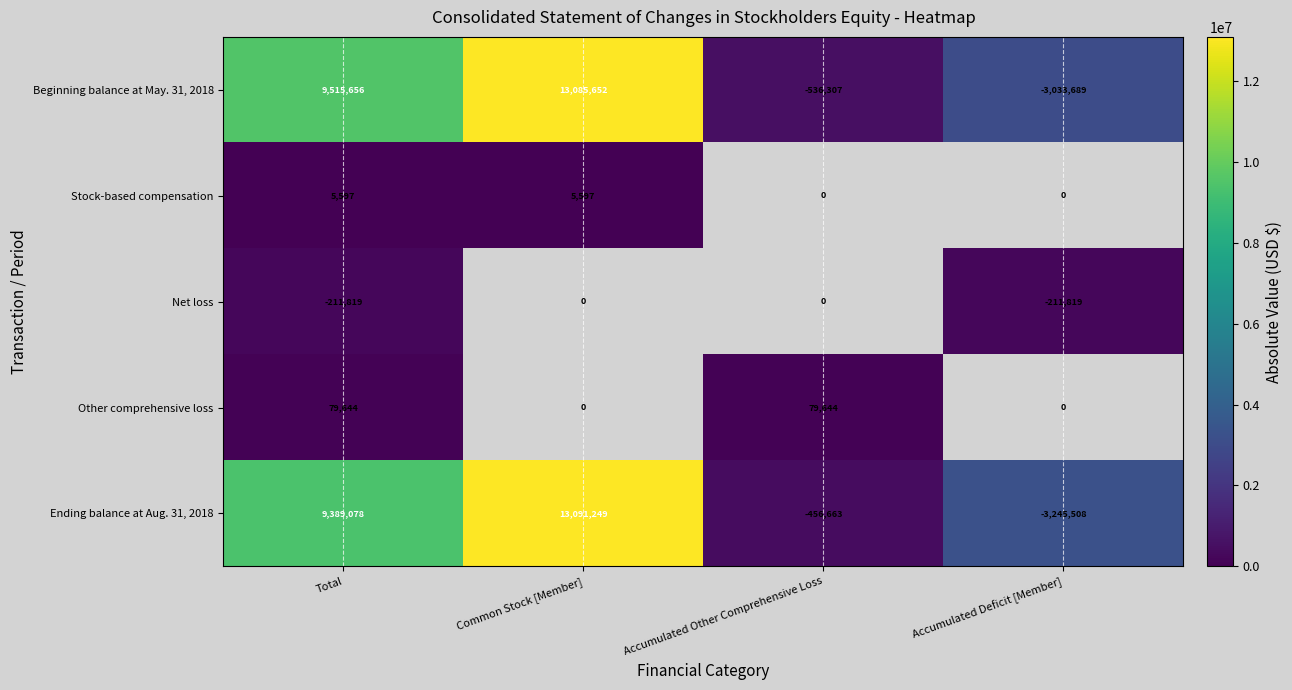

True or false: Net loss has a value of -70261 at Total.

False